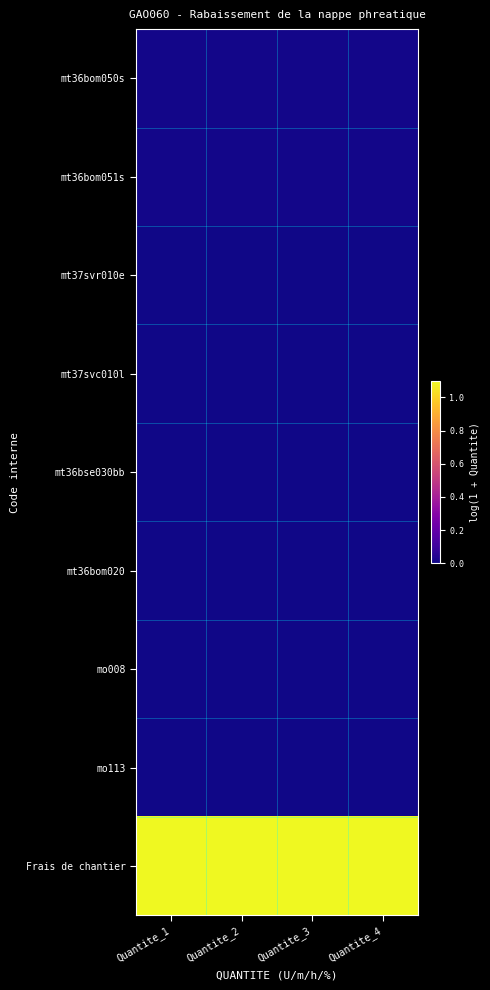

Which label corresponds to the largest value in the chart?

Quantite_1